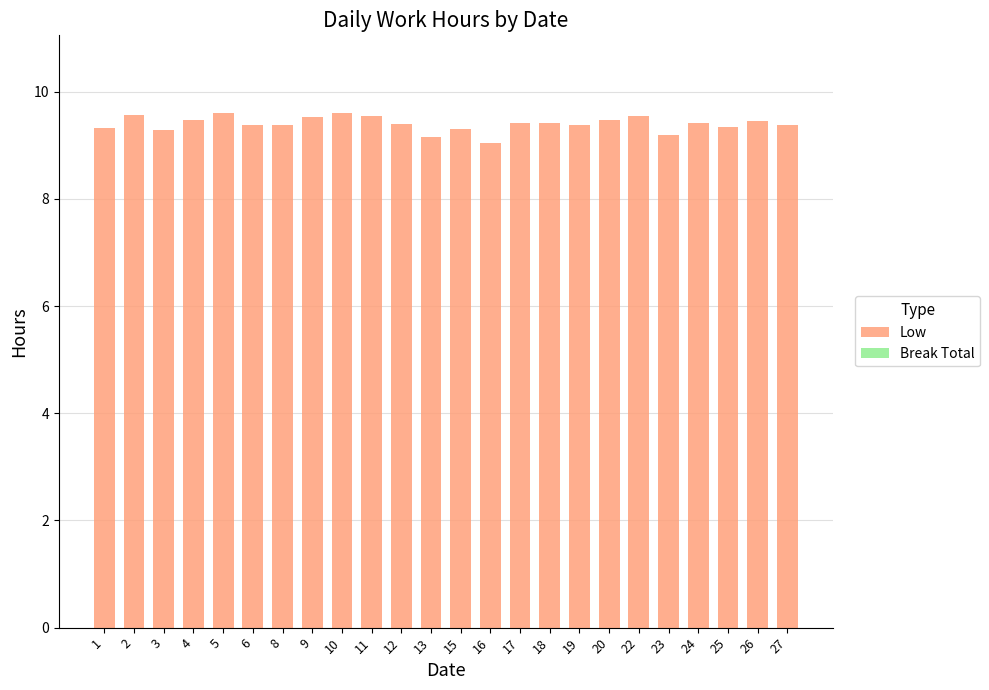

What is the sum of all values?

225.6